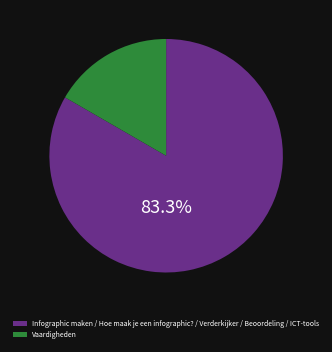

Is there any slice that represents more than half of the pie?

Yes